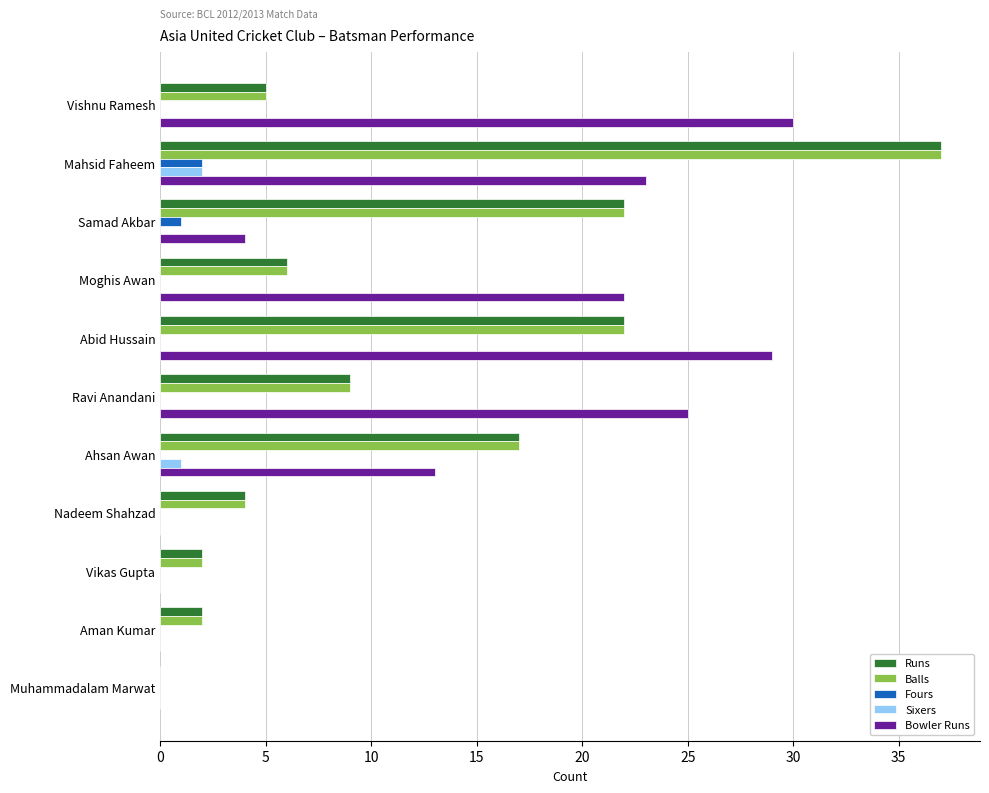

What is the total value across all series at Moghis Awan?

34